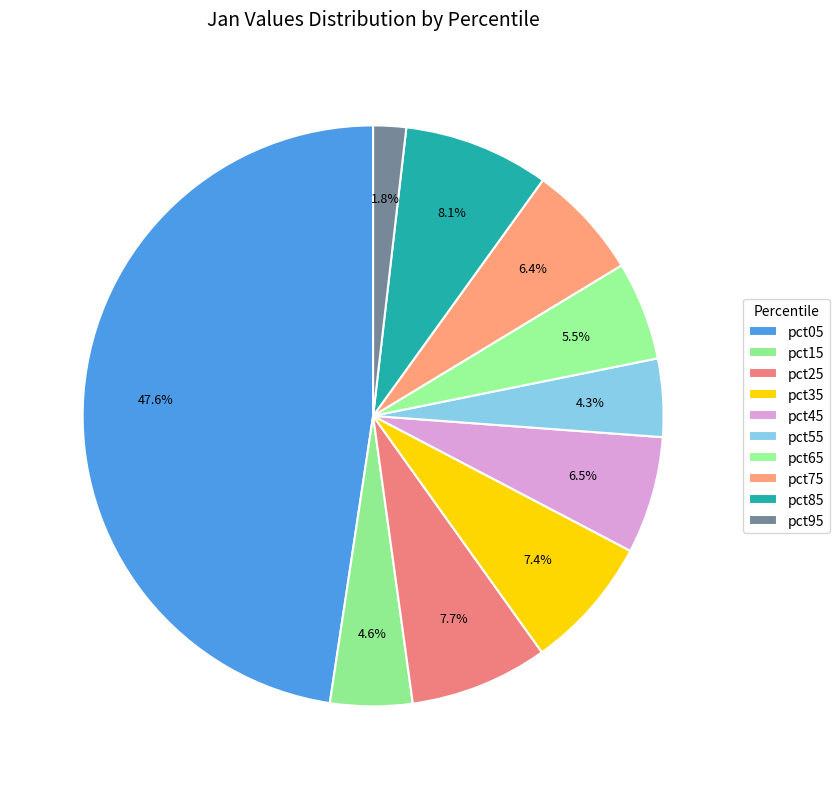

Count the number of slices in the pie.

10